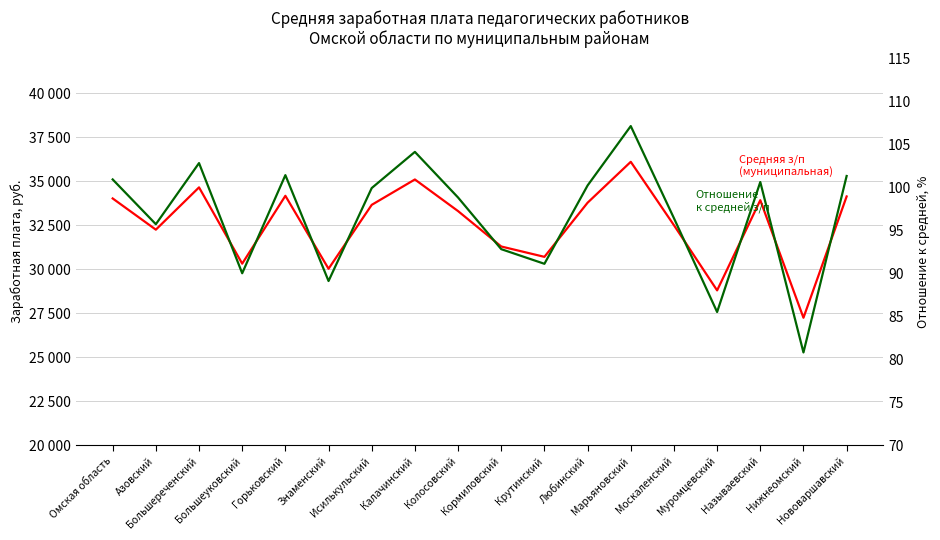

At which category is the sum across all series the highest?

Марьяновский